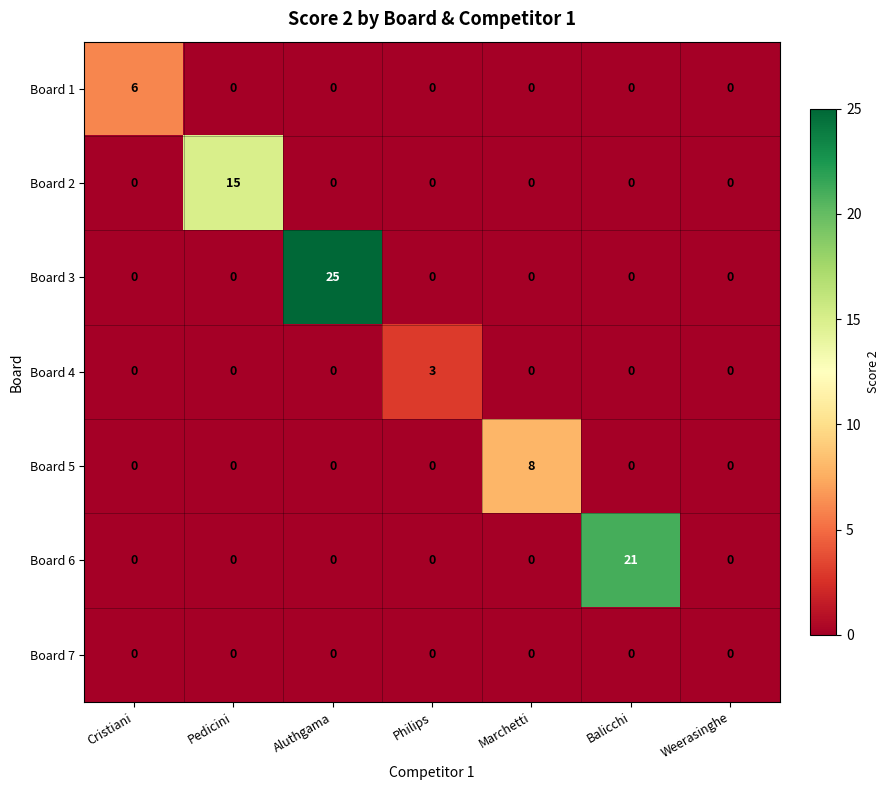

Between Cristiani and Balicchi, which series saw the biggest shift?

Board 6